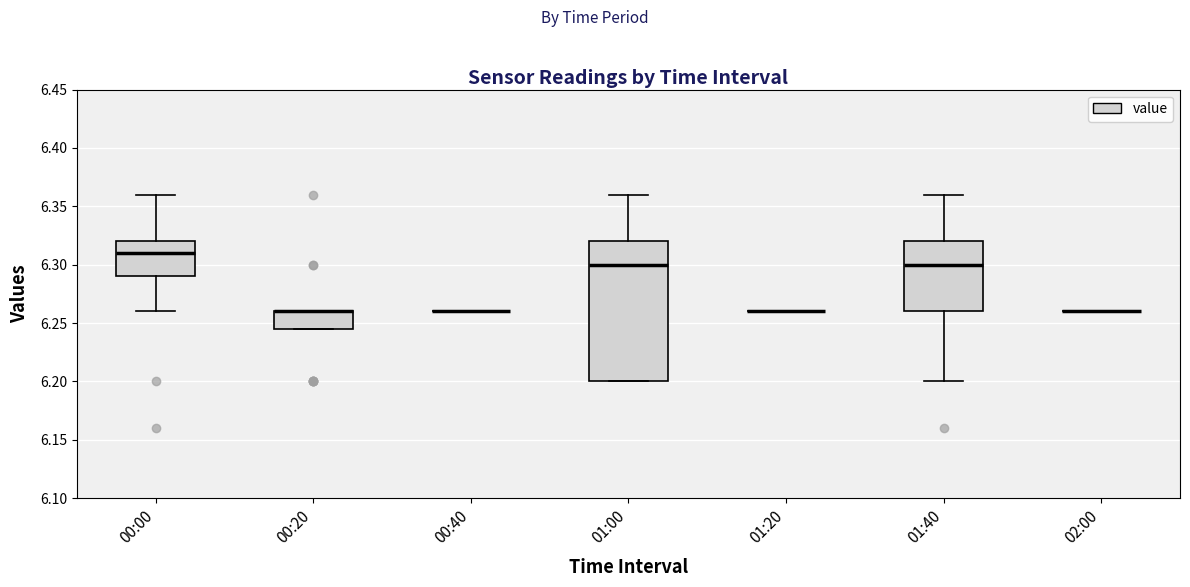

Reading left to right, transcribe this box plot: for each box, give where its median line is, the range the box spans, and where its two whiskers end, as read against the y-axis. The values are not printed on the chart, so give them approximately, as read against the axis.

00:00: median 6.310, box 6.290 to 6.320, whiskers 6.260 to 6.360
00:20: median 6.260 (drawn on the box's upper edge), box 6.245 to 6.260, whiskers 6.245 to 6.260
00:40: box collapsed to a line at 6.260, whiskers 6.260 to 6.260
01:00: median 6.300, box 6.200 to 6.320, whiskers 6.200 to 6.360
01:20: box collapsed to a line at 6.260, whiskers 6.260 to 6.260
01:40: median 6.300, box 6.260 to 6.320, whiskers 6.200 to 6.360
02:00: box collapsed to a line at 6.260, whiskers 6.260 to 6.260